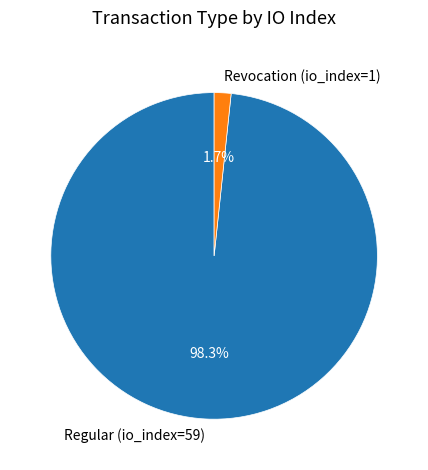

How many slices are in this pie chart?

2